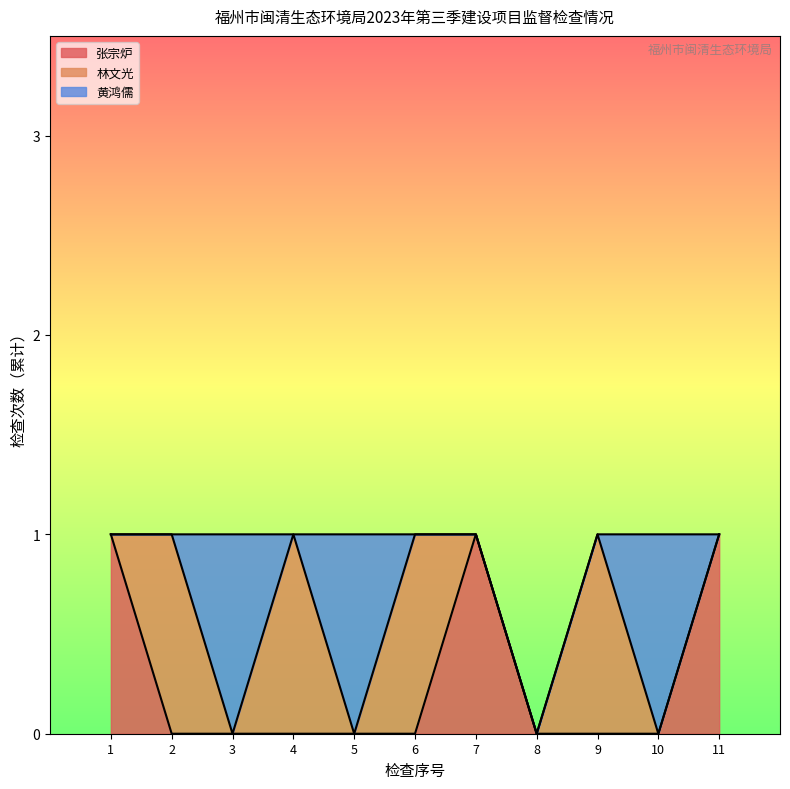

In 张宗炉, how many points are higher than both neighbors (excluding endpoints)?

1